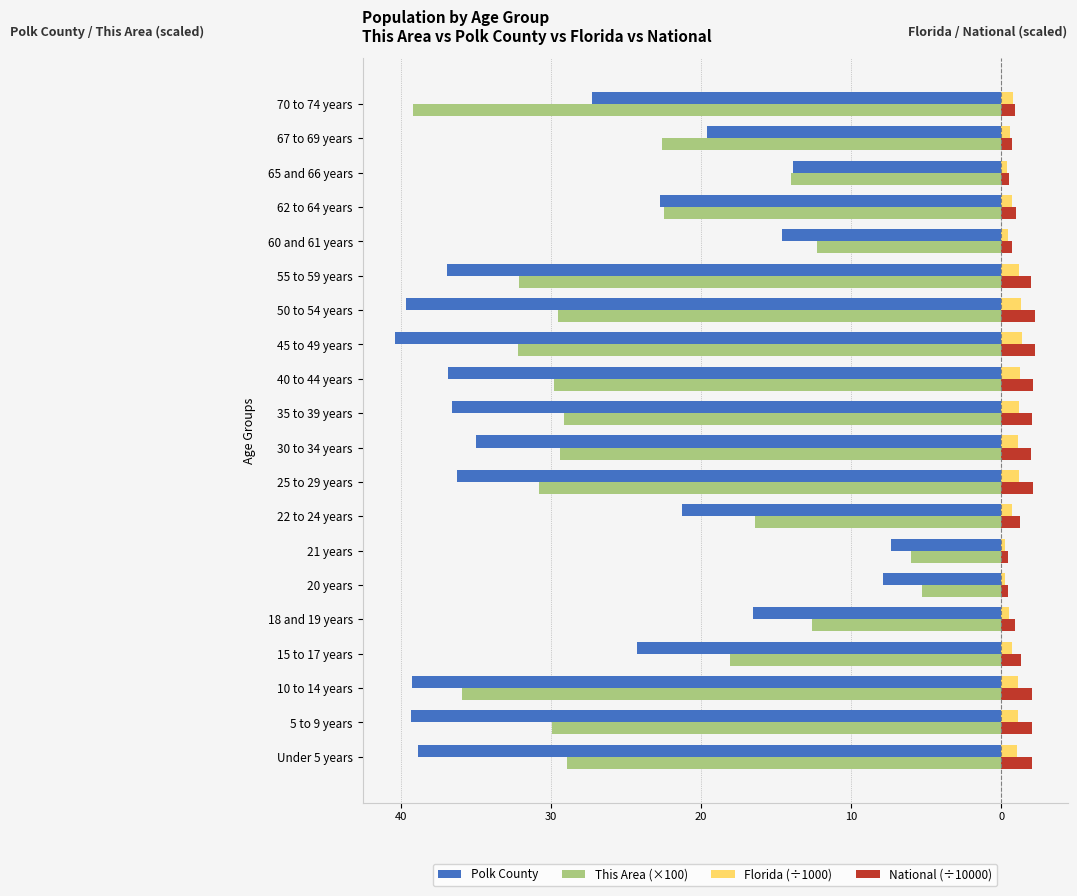

What are all the series names shown in the legend?

Polk County, This Area (×100), Florida (÷1000), National (÷10000)